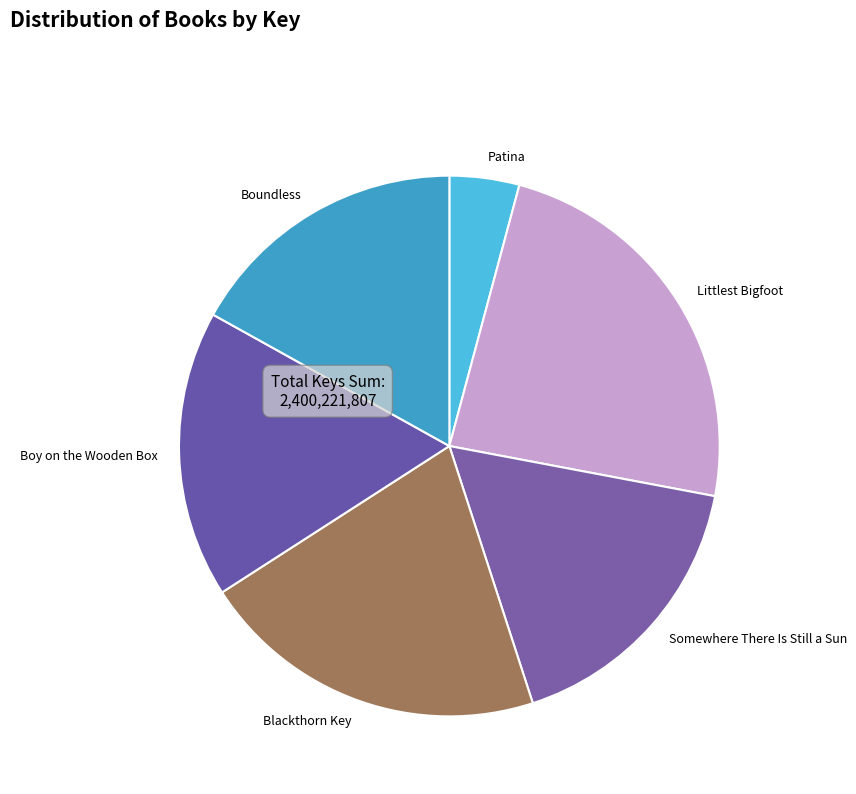

Is it true that Blackthorn Key is 33% of the pie?

False